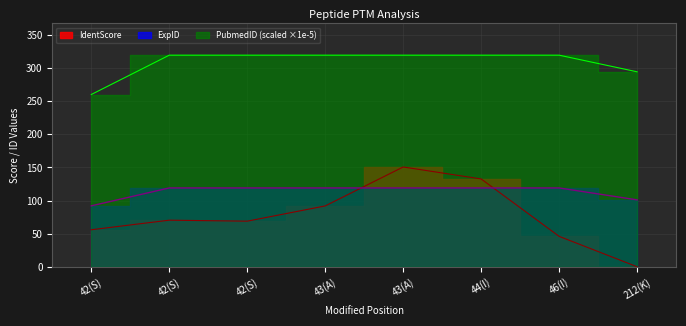

What are all the series names shown in the legend?

IdentScore, ExpID, PubmedID